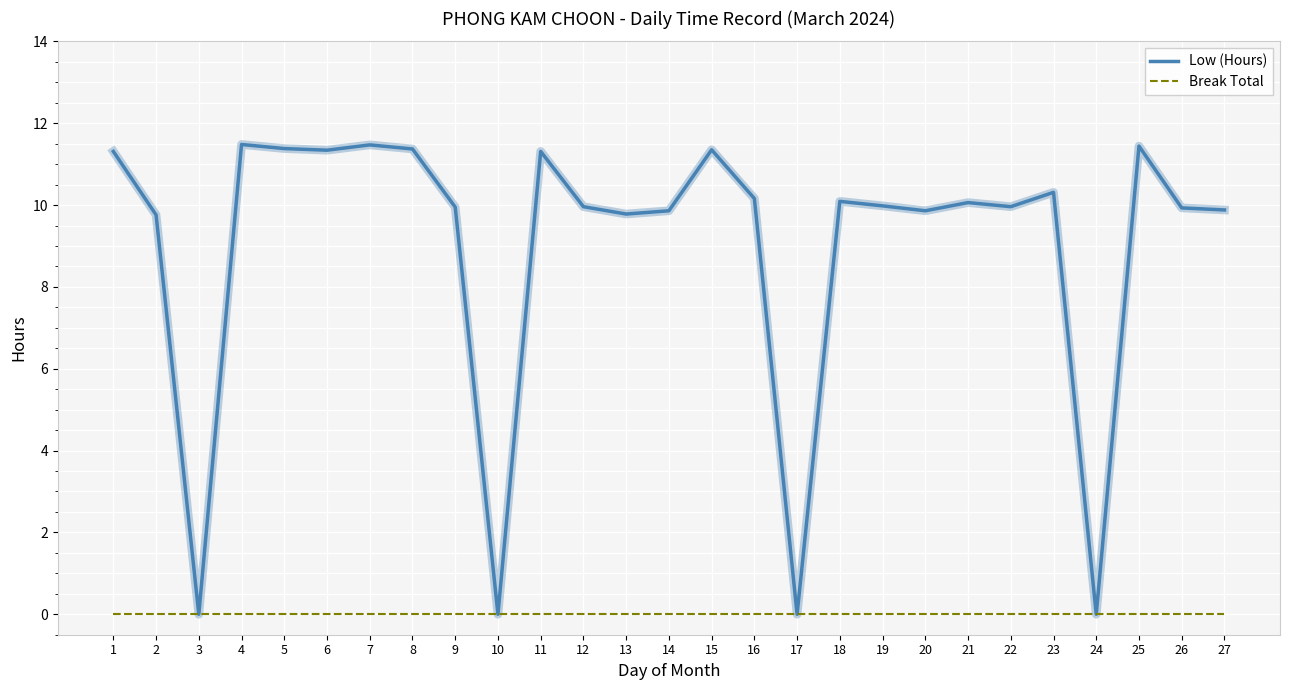

True or false: Low (Hours) has a value of 3.3 at 22.

False